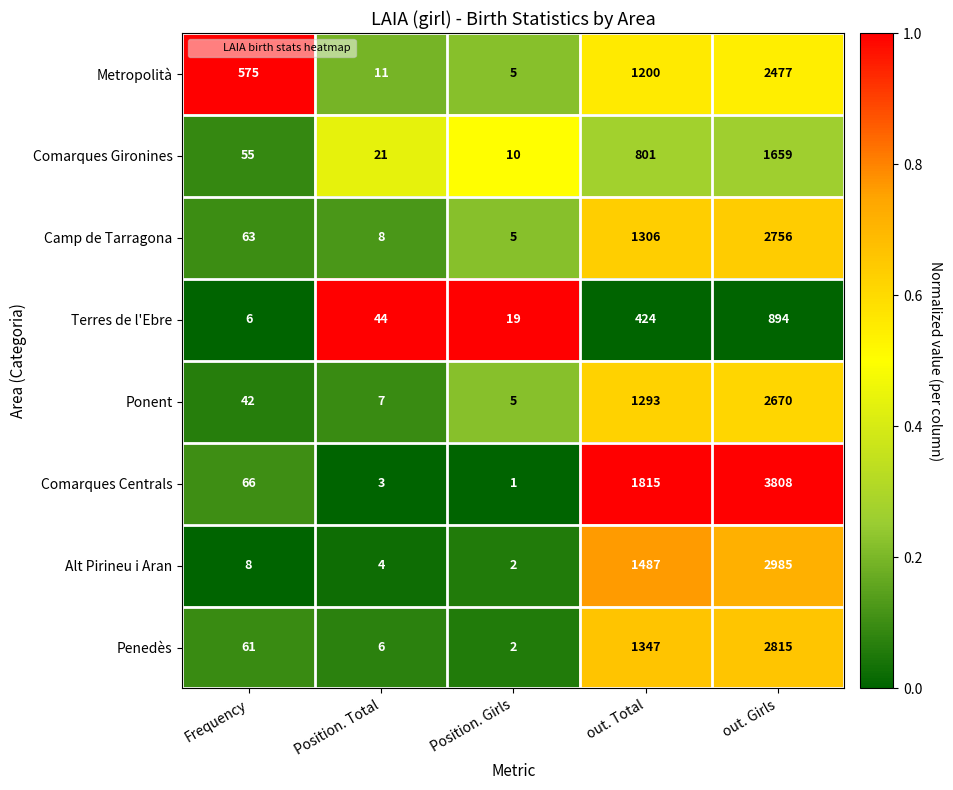

What is the sum of all Alt Pirineu i Aran values?

4486